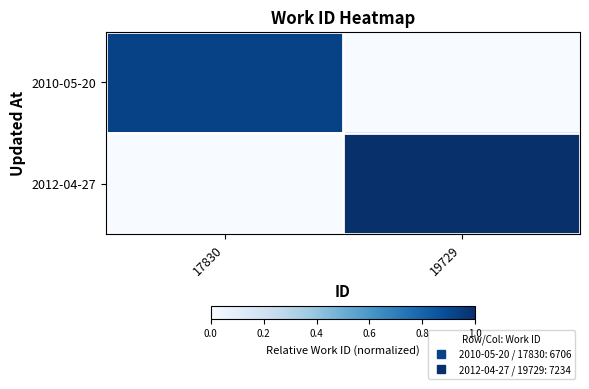

Count the number of data series in this chart.

2